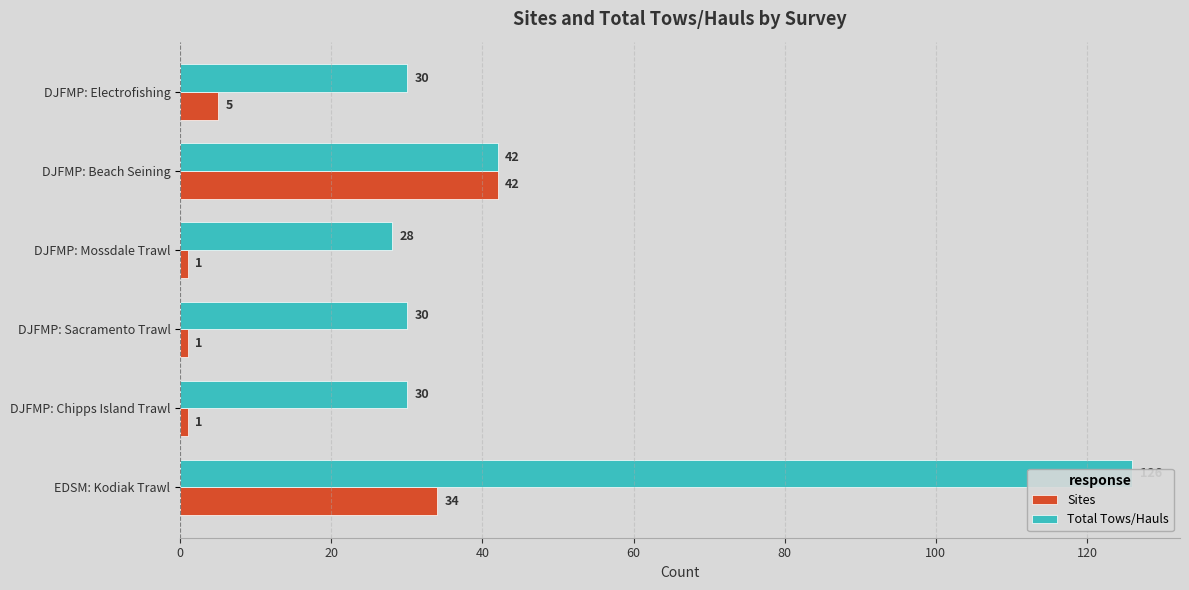

What is the average value of the Sites series?

14